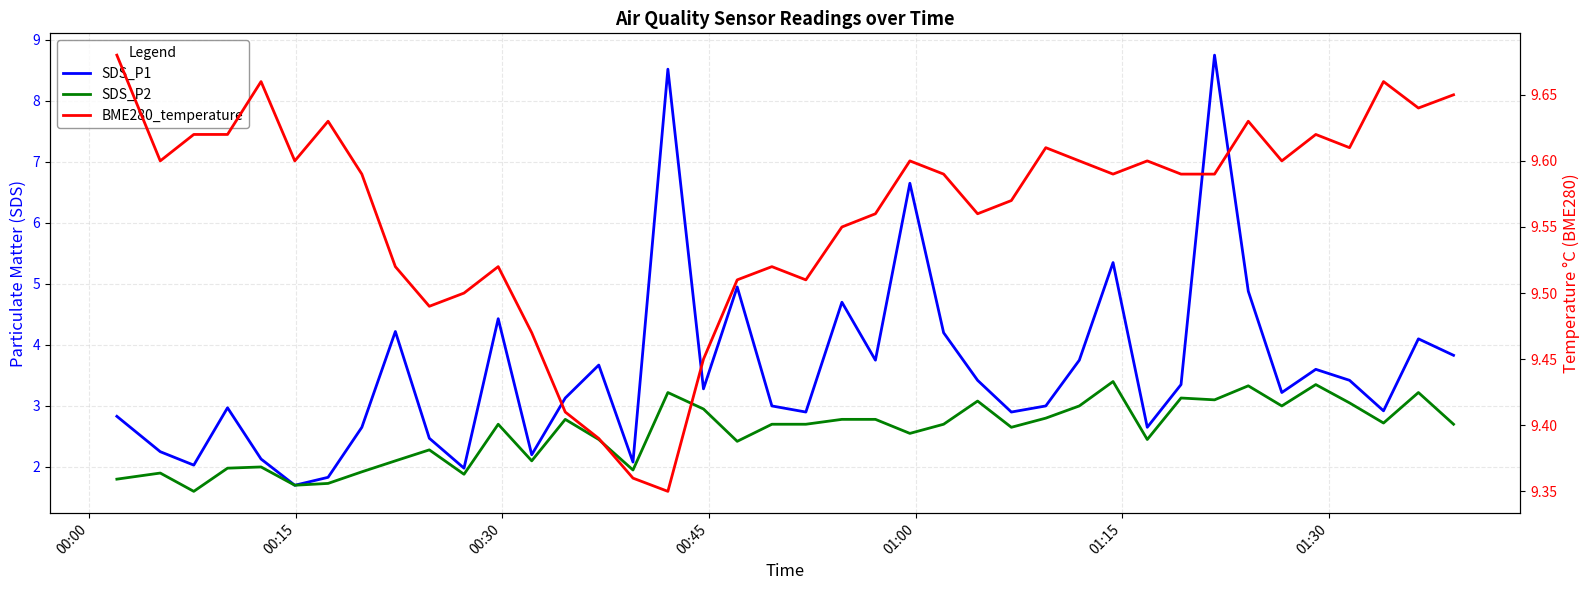

At how many categories does at least one series exceed 4?

40